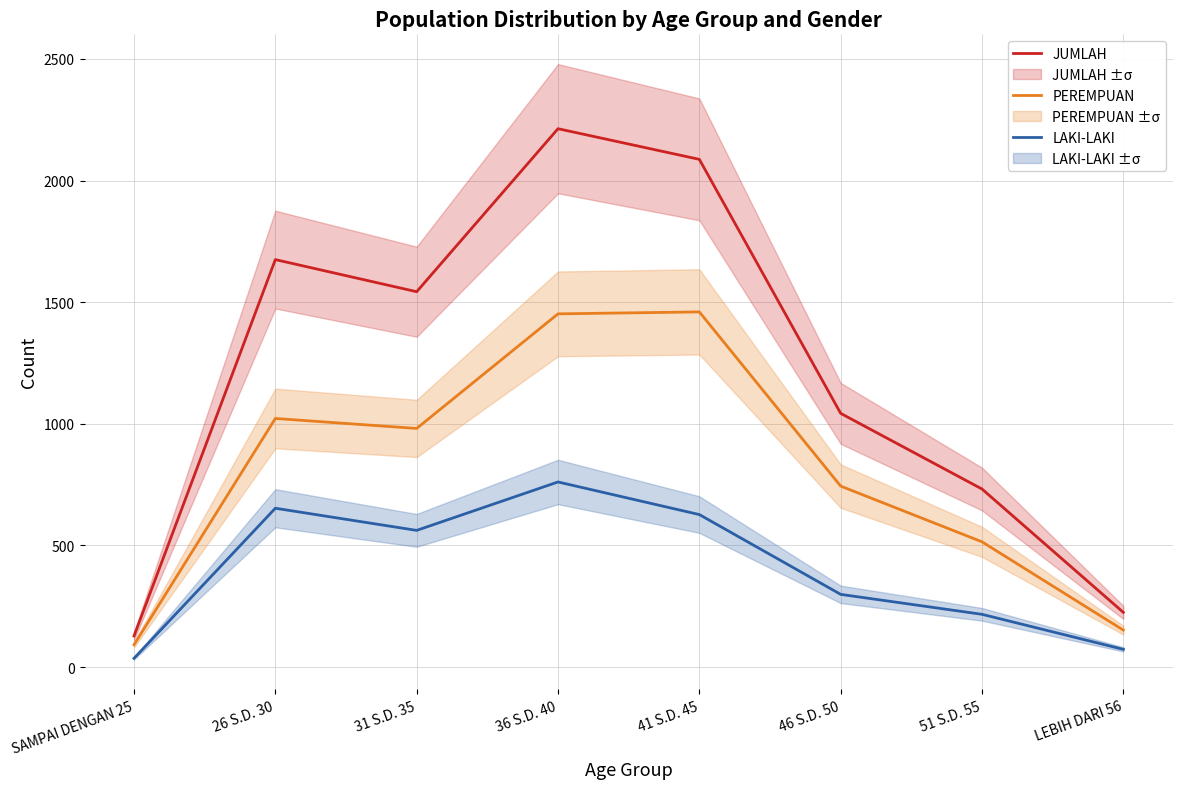

At which label does LAKI-LAKI reach its minimum?

SAMPAI DENGAN 25